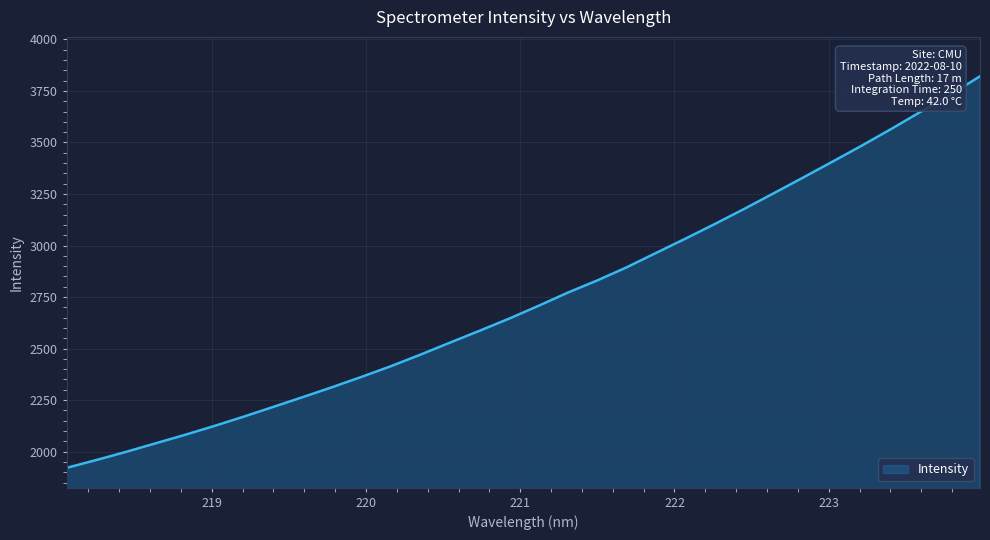

What is the minimum value shown in the chart?

1921.2